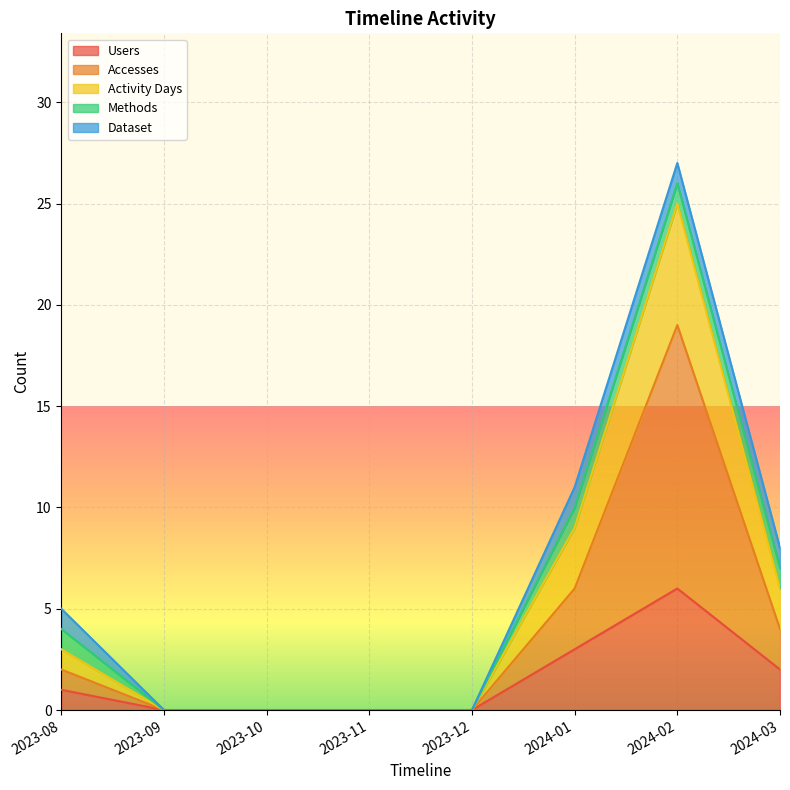

What is the maximum value for Accesses?

19